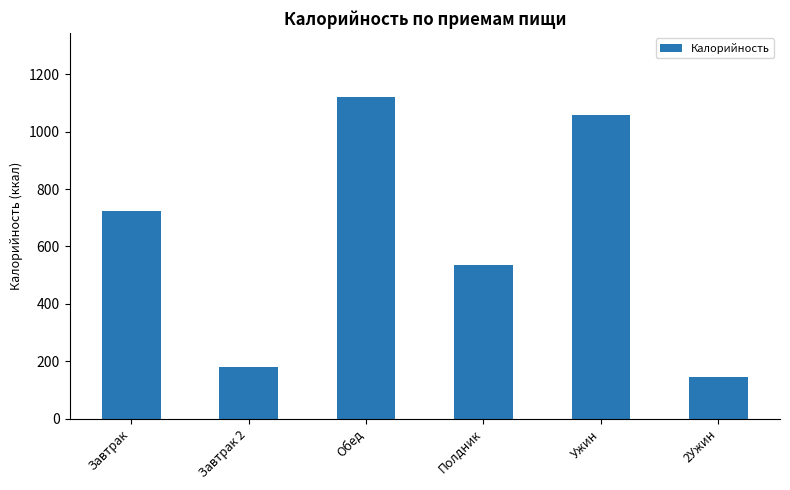

Rank the categories by value from lowest to highest.

2Ужин, Завтрак 2, Полдник, Завтрак, Ужин, Обед